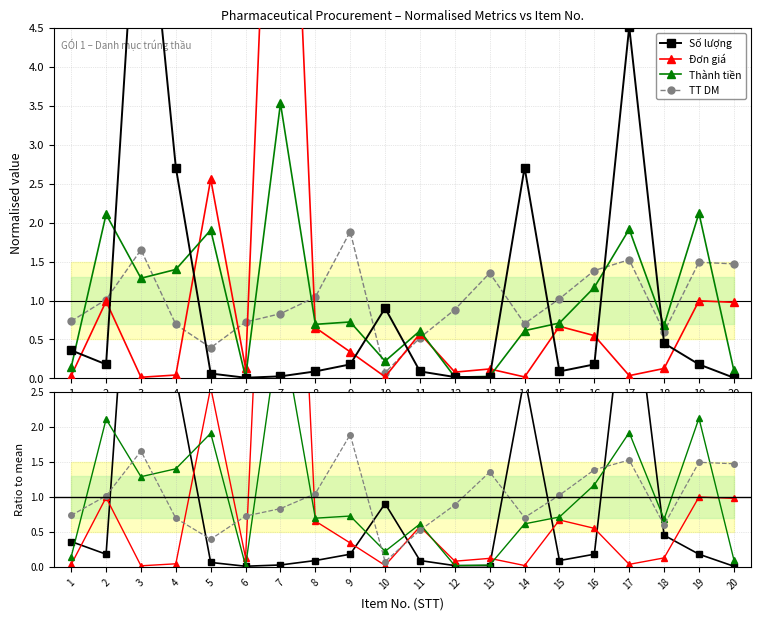

Count the number of categories in the chart.

20